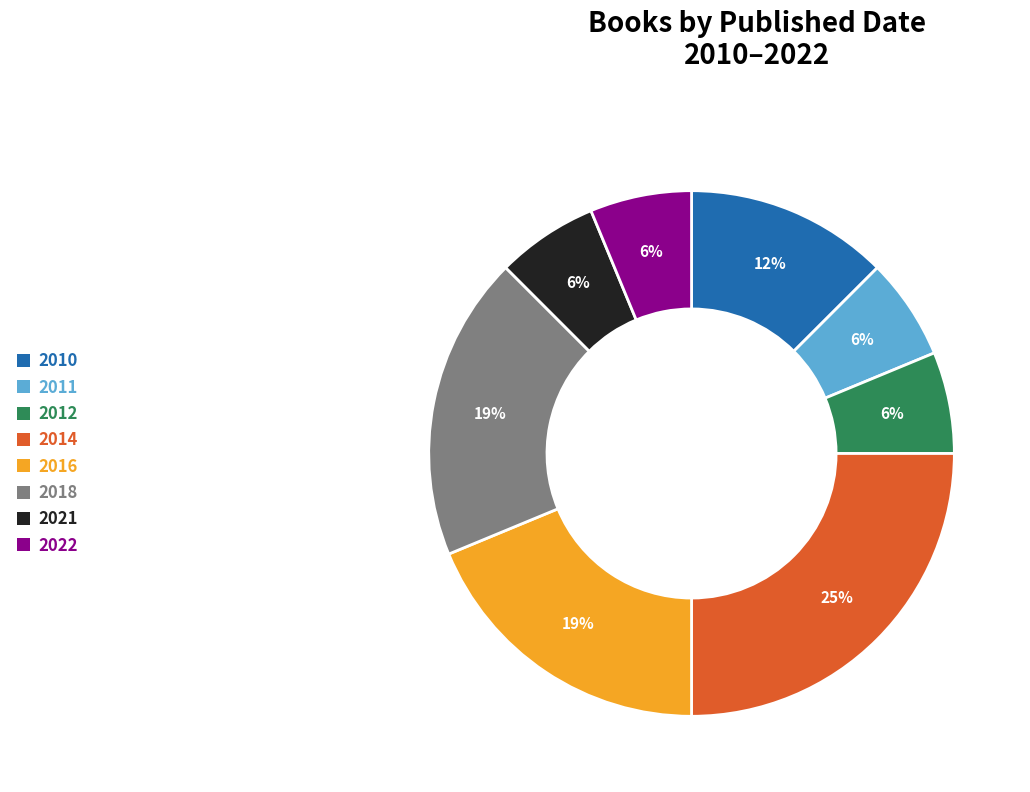

True or false: 2016 accounts for 10% of the total.

False